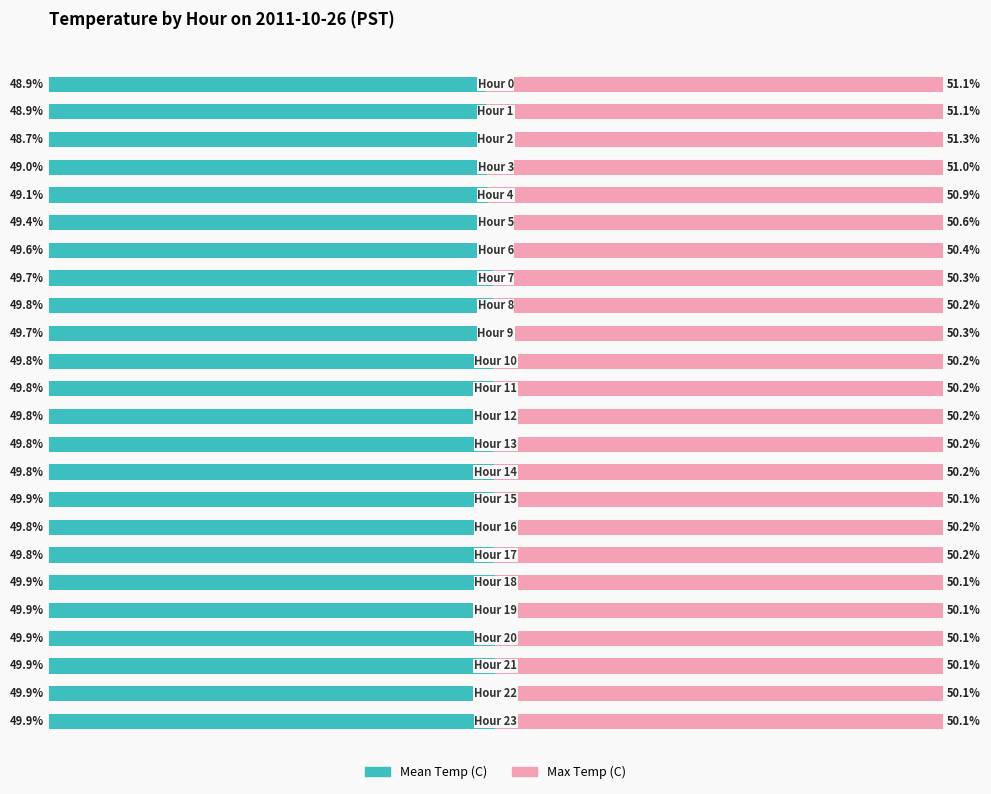

At which label does Mean Temp (C) reach its peak?

18